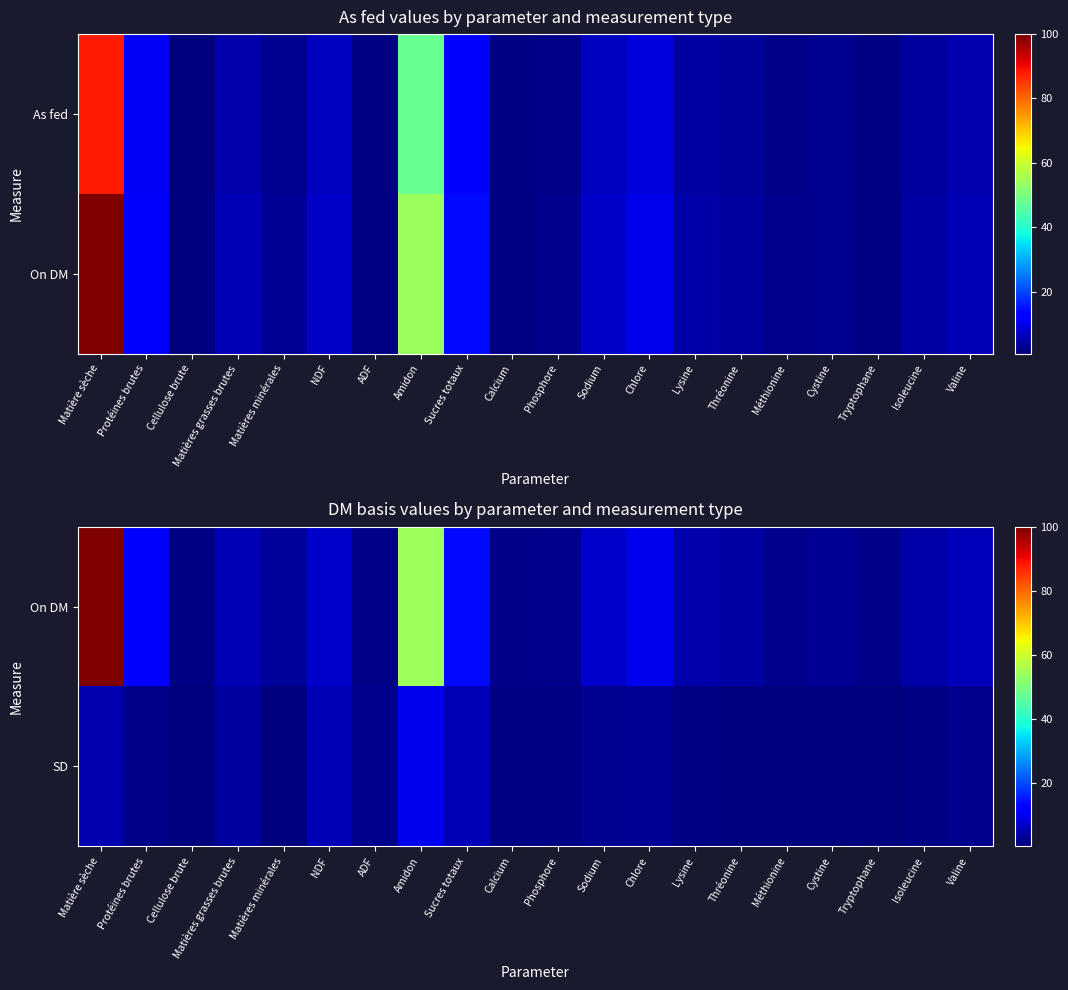

What is the difference between the maximum and minimum values in the SD series?

9.8